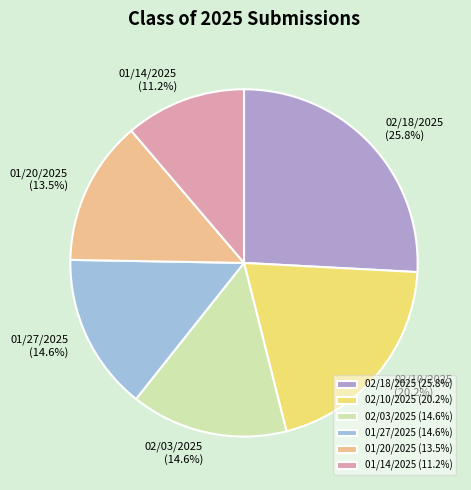

Count the number of slices in the pie.

6